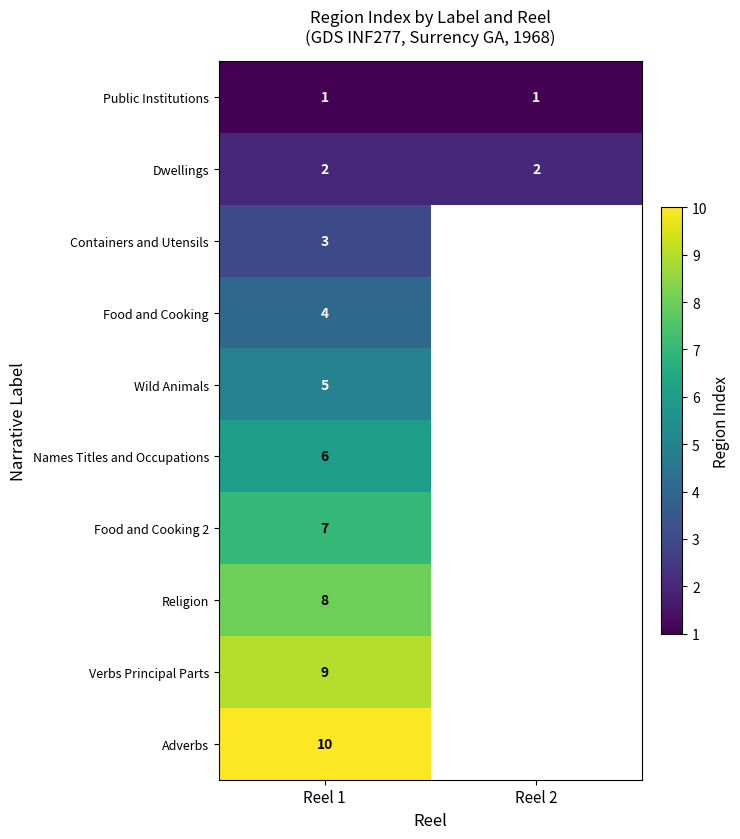

What is the spread (max minus min) of values at Reel 1?

9